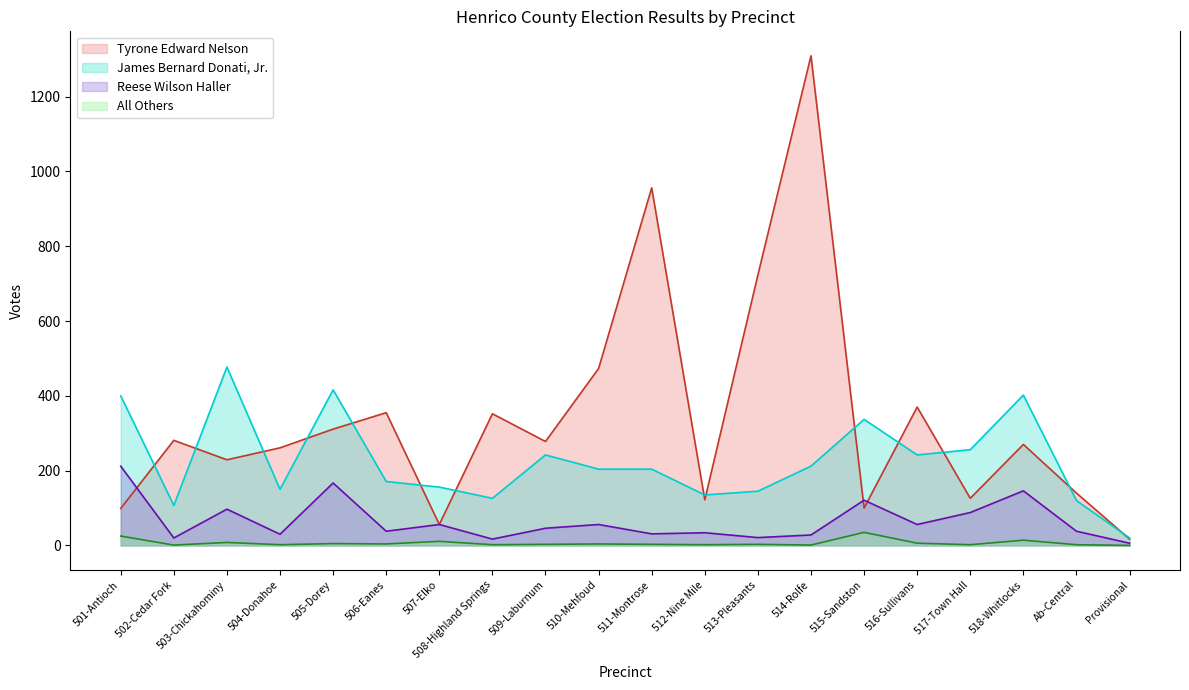

True or false: All Others and Tyrone Edward Nelson cross at least once.

False